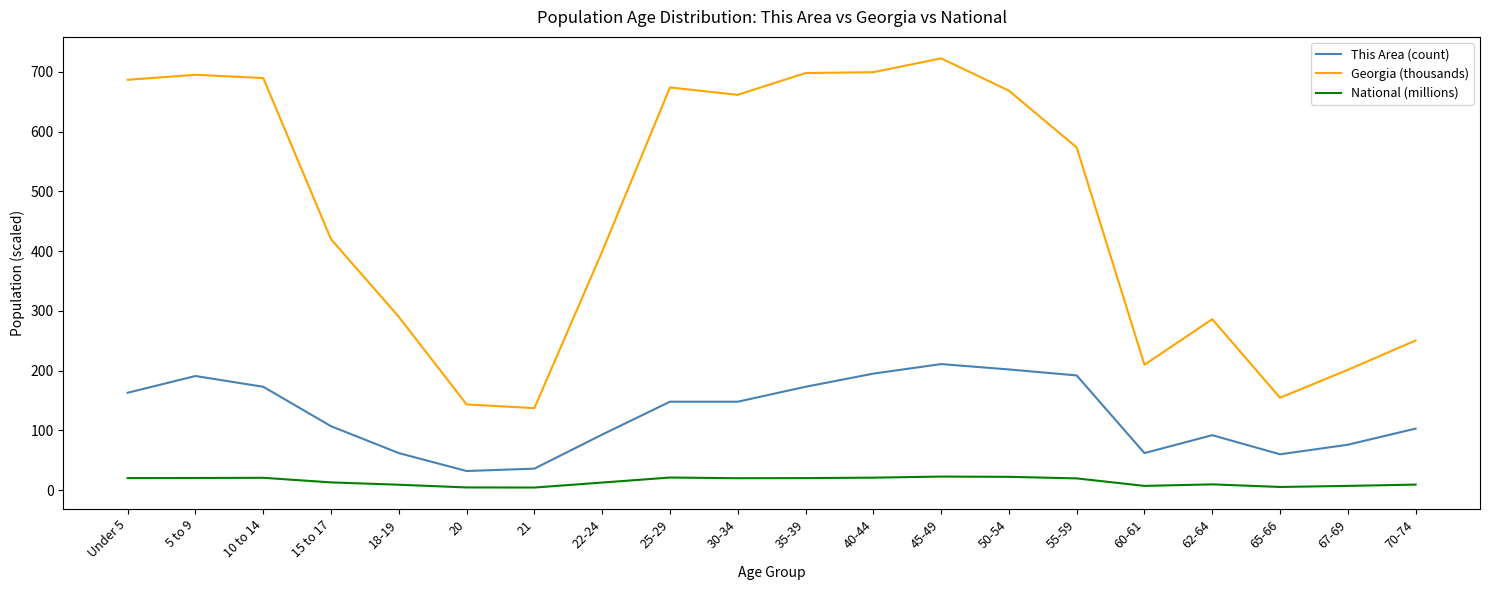

The value of National (millions) at 65-66 is 5.3. True or false?

True